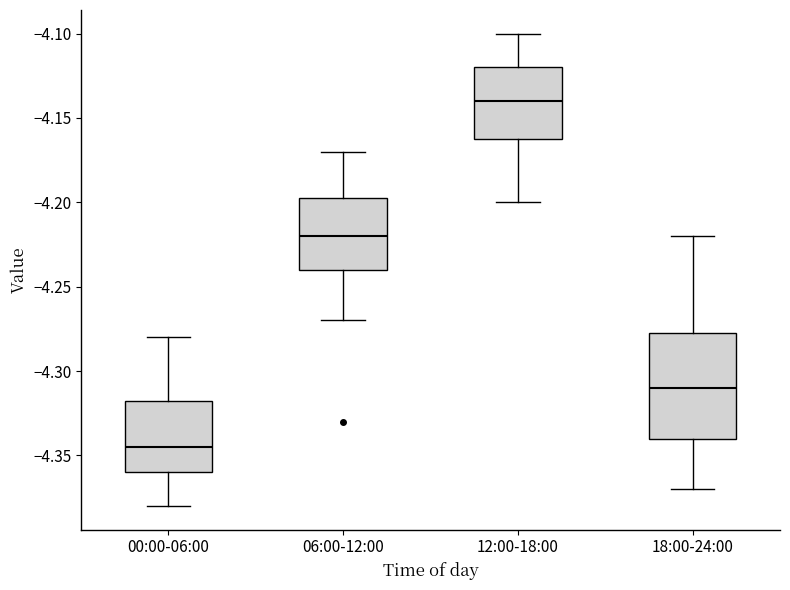

Which box's median line is the highest?

12:00-18:00